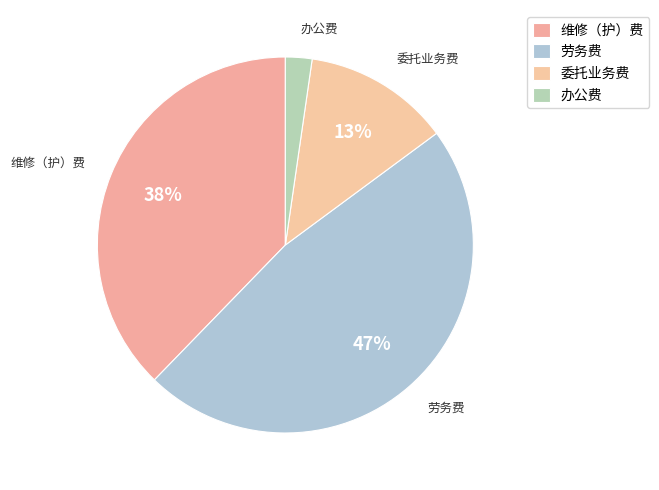

What is the change in value from 劳务费 to 办公费?

-1859.2